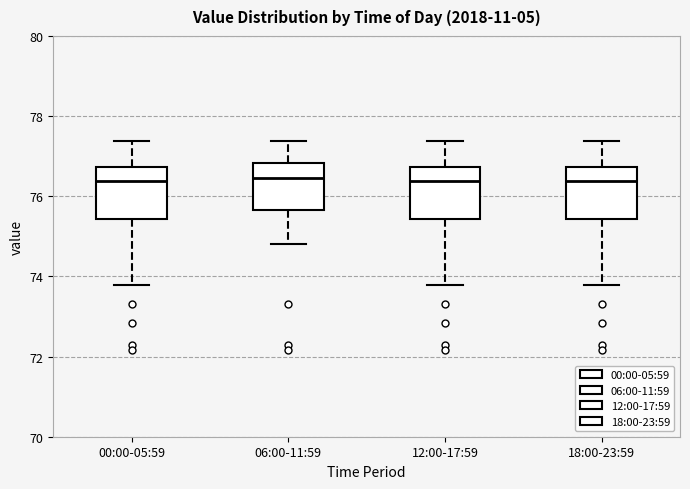

Reading left to right, transcribe this box plot: for each box, give where its median line is, the range the box spans, and where its two whiskers end, as read against the y-axis. The values are not printed on the chart, so give them approximately, as read against the axis.

00:00-05:59: median 76.4, box 75.4 to 76.8, whiskers 73.8 to 77.4
06:00-11:59: median 76.4, box 75.6 to 76.8, whiskers 74.8 to 77.4
12:00-17:59: median 76.4, box 75.4 to 76.8, whiskers 73.8 to 77.4
18:00-23:59: median 76.4, box 75.4 to 76.8, whiskers 73.8 to 77.4